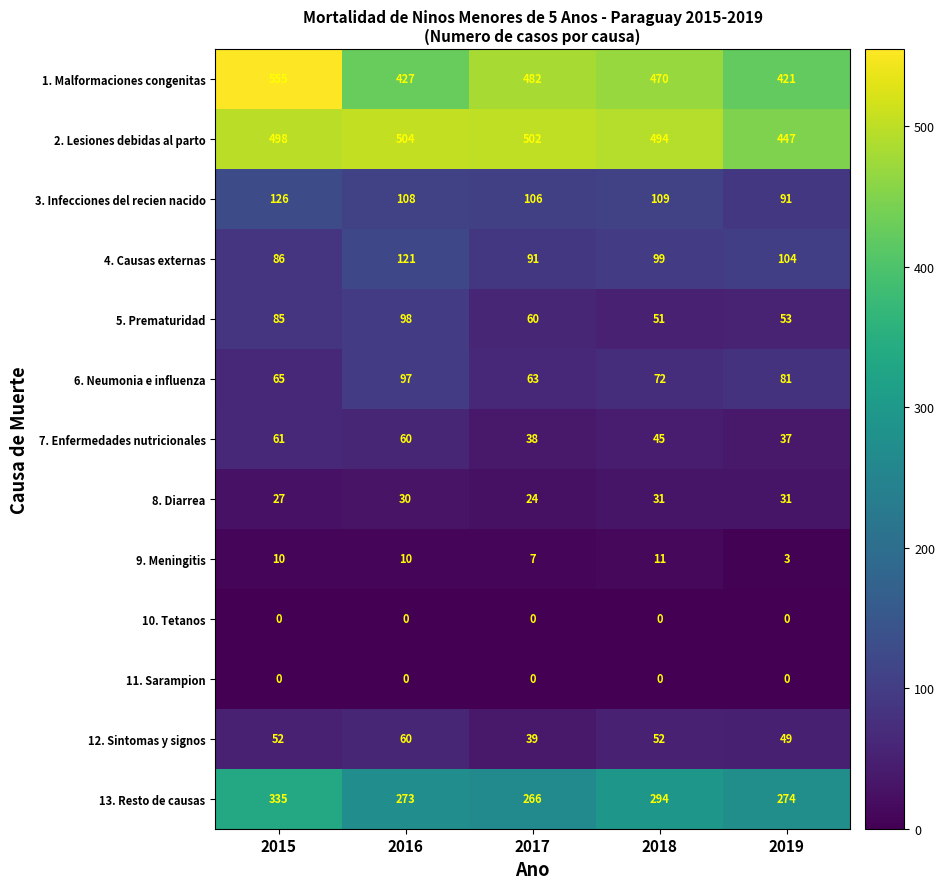

Which series has the largest total across all categories?

2. Lesiones debidas al parto